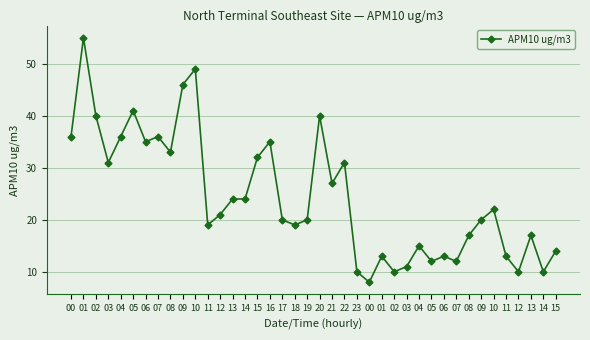

What is the label of the 4th point from the left?

03